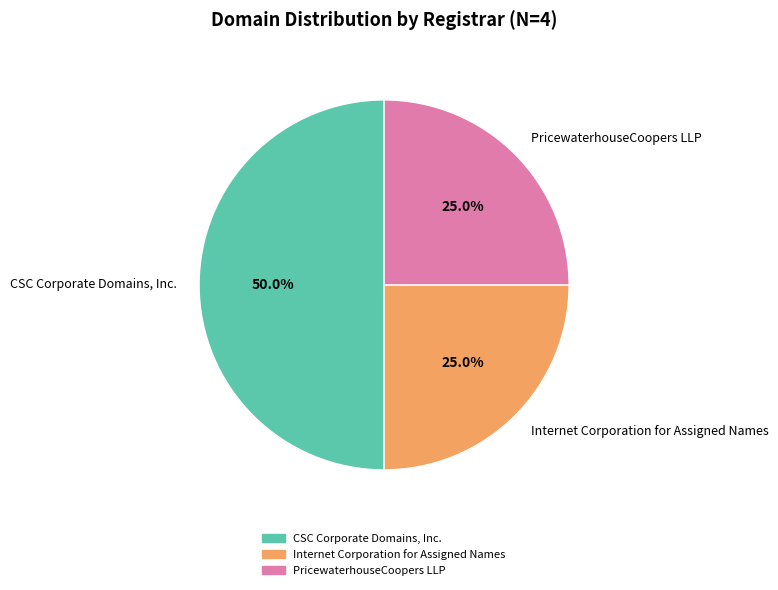

Approximately how many times larger is the value at Internet Corporation for Assigned Names compared to PricewaterhouseCoopers LLP?

1.0